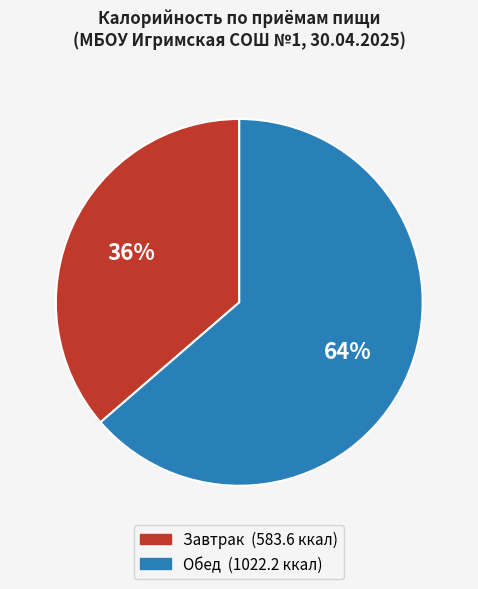

True or false: Обед accounts for 55% of the total.

False